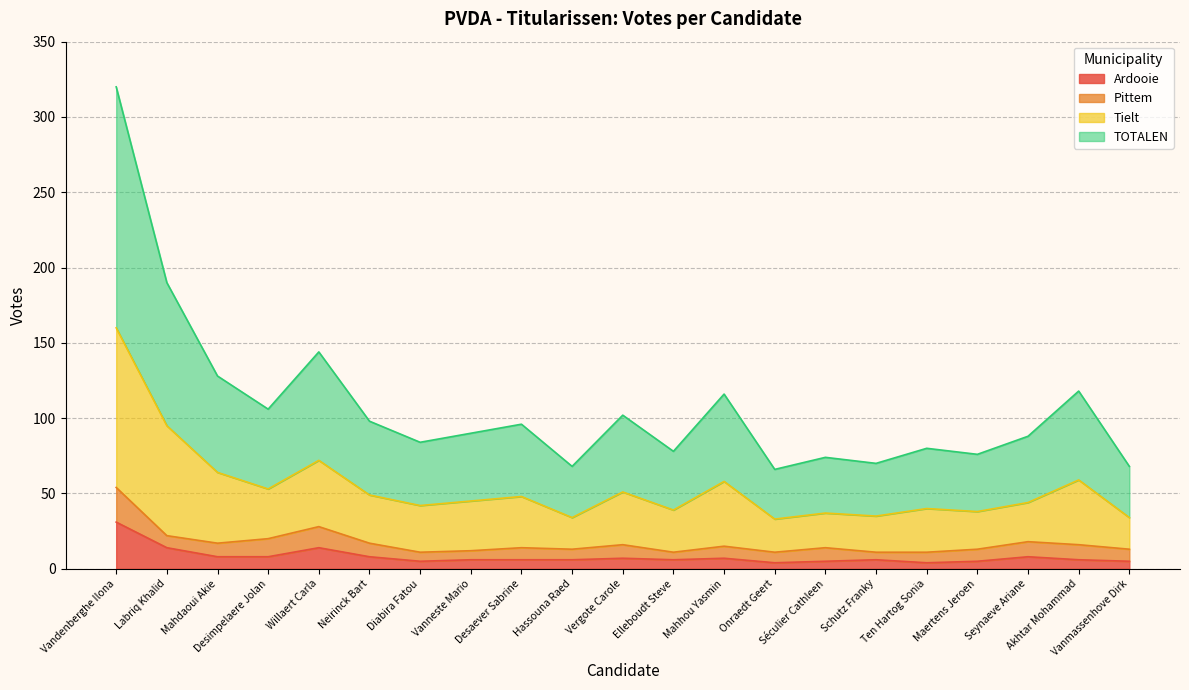

How many lines are shown in the chart?

4